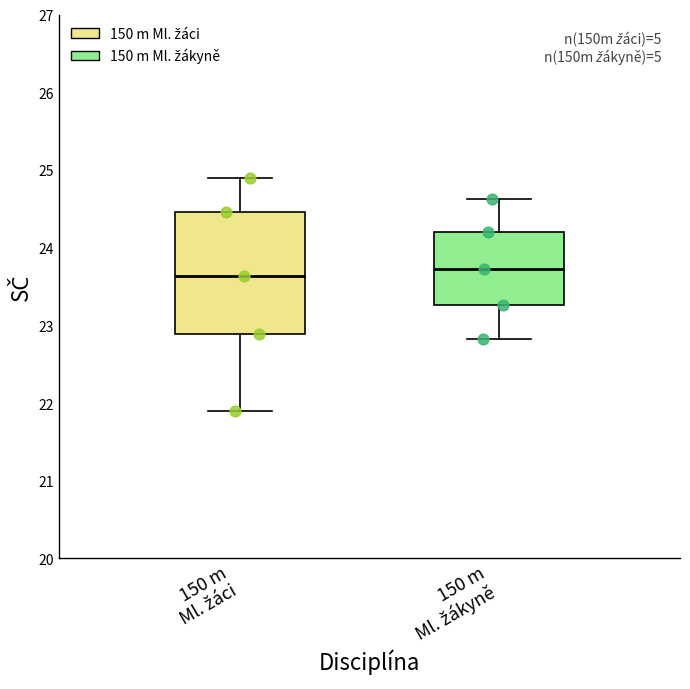

Which box is the tallest, from its lower edge to its upper edge?

150 m Ml. žáci